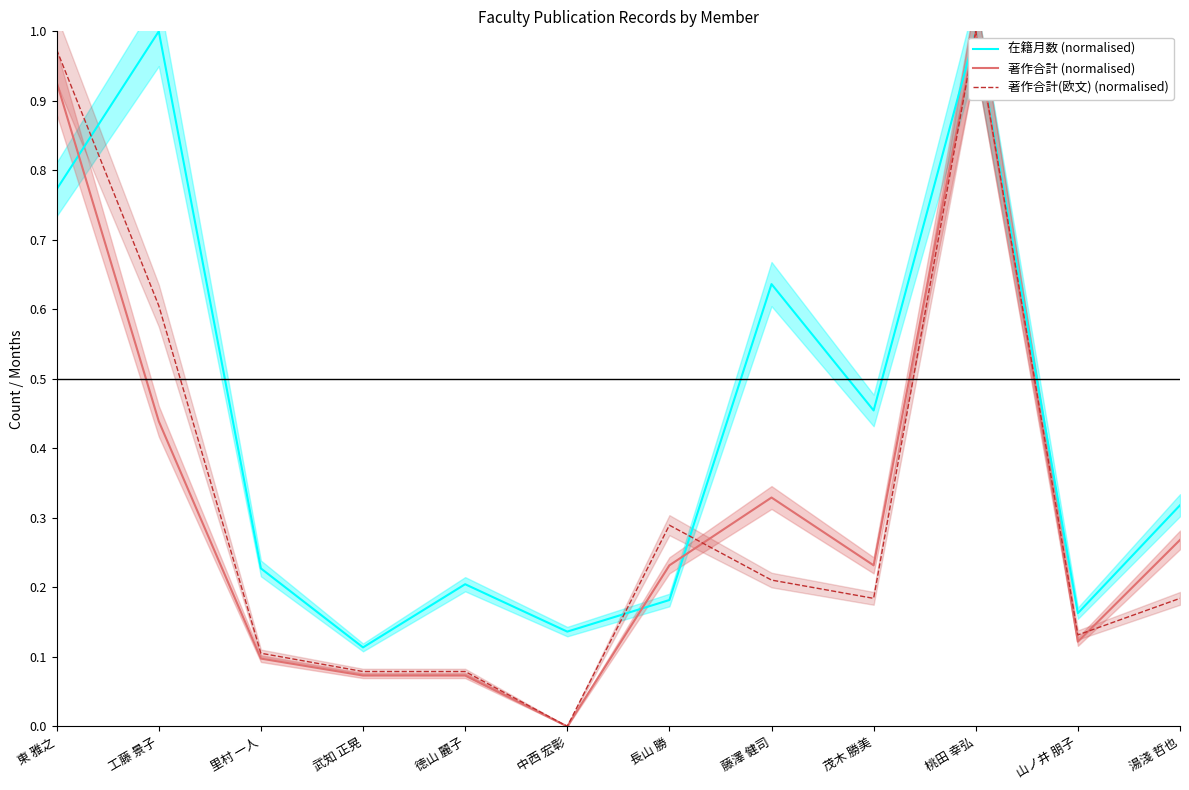

Reading left to right, transcribe all the data shown in this chart.

在籍月数 (normalised): 東 雅之=0.8	工藤 景子=1.0	里村 一人=0.2	武知 正晃=0.1	徳山 麗子=0.2	中西 宏彰=0.1	長山 勝=0.2	藤澤 健司=0.6	茂木 勝美=0.5	桃田 幸弘=1.0	山ノ井 朋子=0.2	湯淺 哲也=0.3
著作合計 (normalised): 東 雅之=0.9	工藤 景子=0.4	里村 一人=0.1	武知 正晃=0.1	徳山 麗子=0.1	中西 宏彰=0.0	長山 勝=0.2	藤澤 健司=0.3	茂木 勝美=0.2	桃田 幸弘=1.0	山ノ井 朋子=0.1	湯淺 哲也=0.3
著作合計(欧文) (normalised): 東 雅之=1.0	工藤 景子=0.6	里村 一人=0.1	武知 正晃=0.1	徳山 麗子=0.1	中西 宏彰=0.0	長山 勝=0.3	藤澤 健司=0.2	茂木 勝美=0.2	桃田 幸弘=1.0	山ノ井 朋子=0.1	湯淺 哲也=0.2